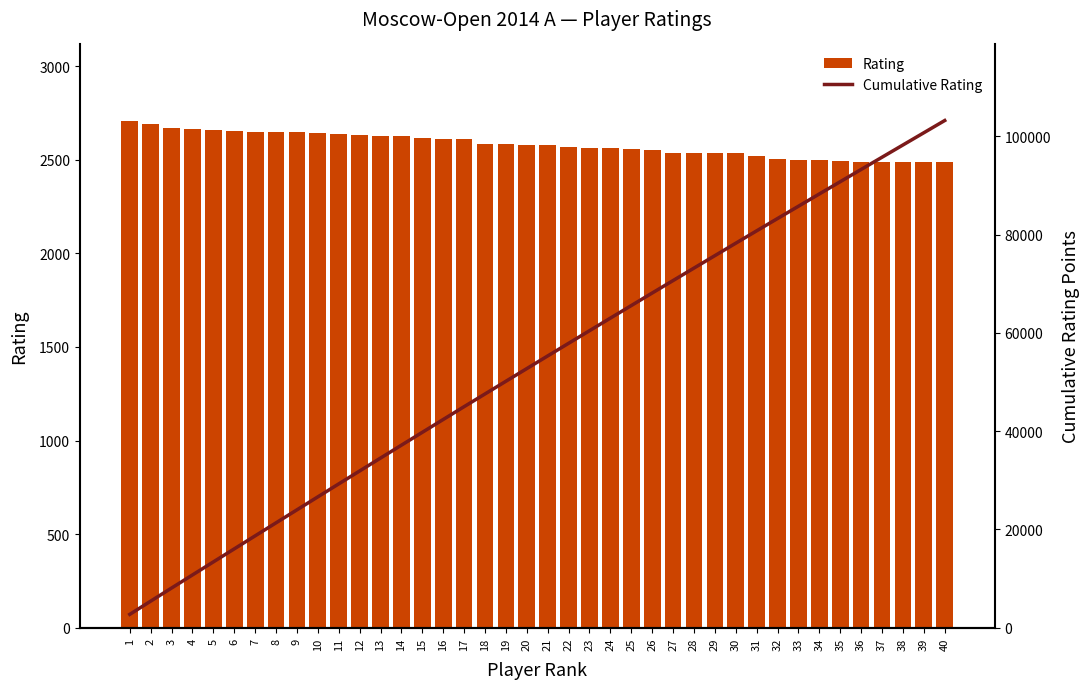

Is it true that Rating equals 2491 at 38?

True